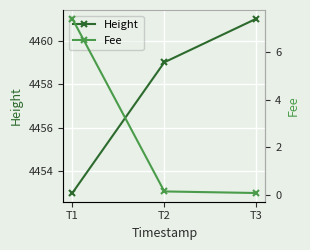

Between T3 and T2, which is larger?

T3